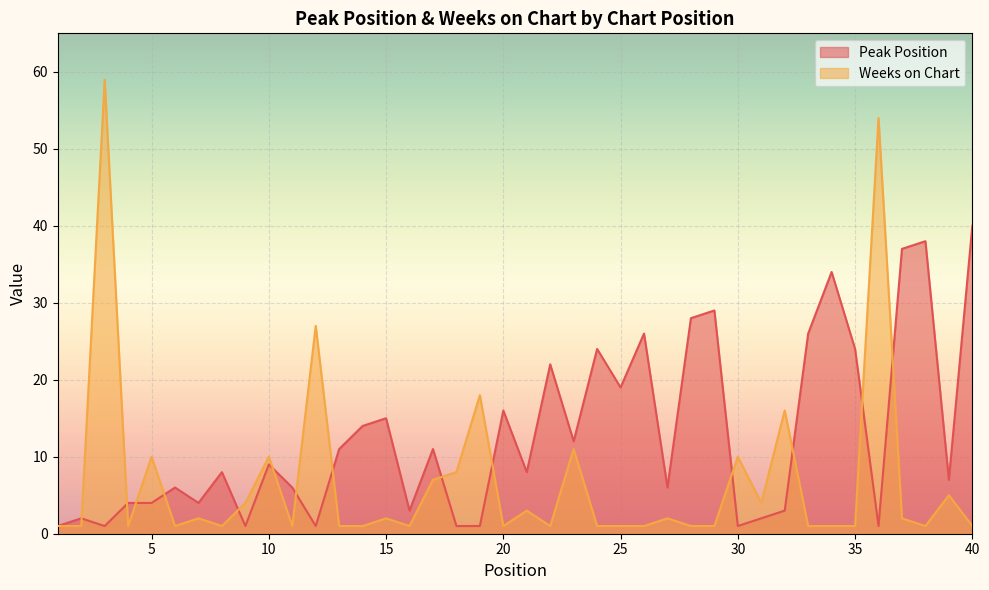

Is the value of Peak Position at 10 greater than the value of Weeks on Chart at 3?

No